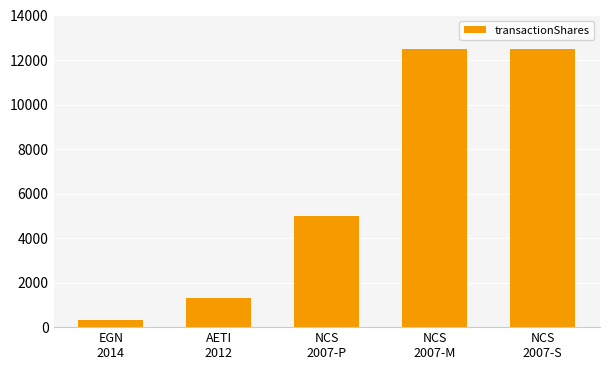

Reading right to left, list all the values displayed in this chart.

12500	12500	5000	1329	340